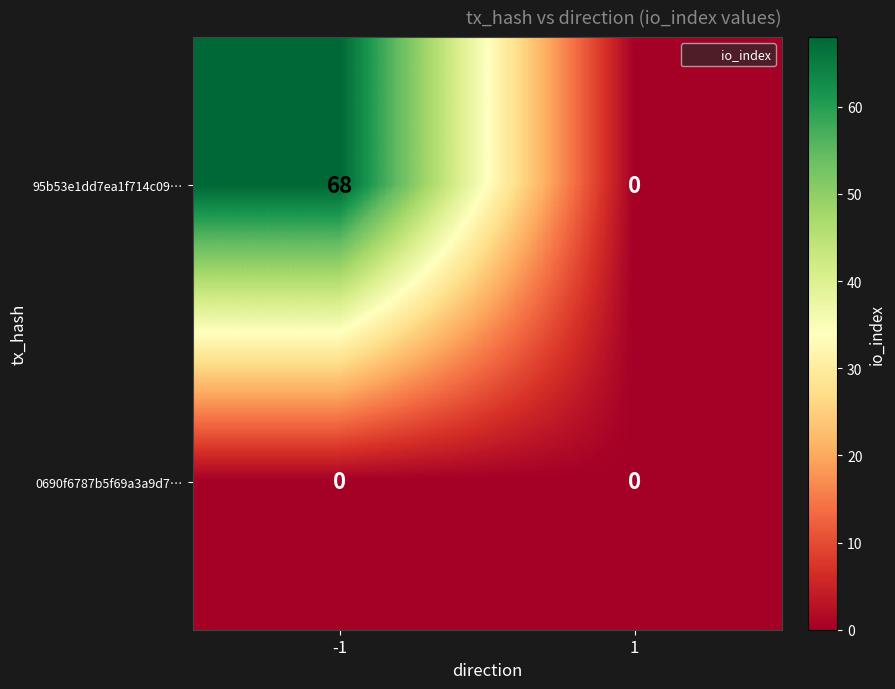

At which category is the sum across all series the highest?

-1